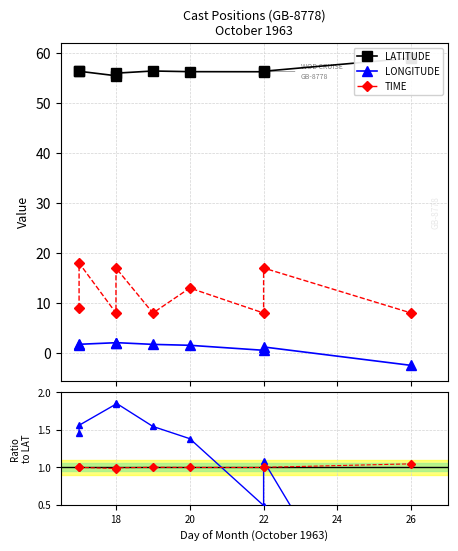

True or false: LONGITUDE has a value of 2.4 at 24.

False